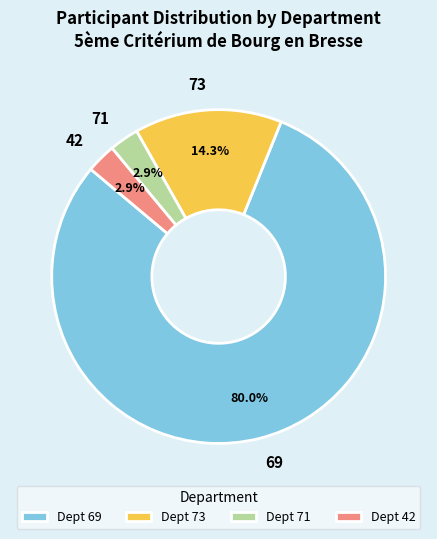

Count the number of slices in the pie.

4